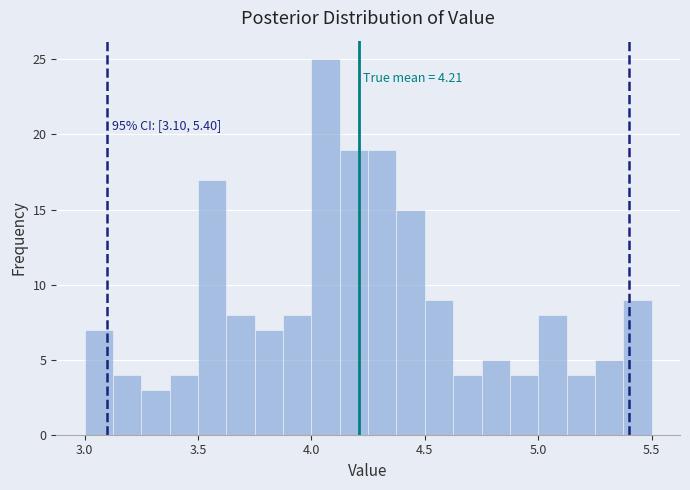

Around what value on the x-axis is the tallest bar? Give the approximate position of its centre, as read against the axis.

4.05